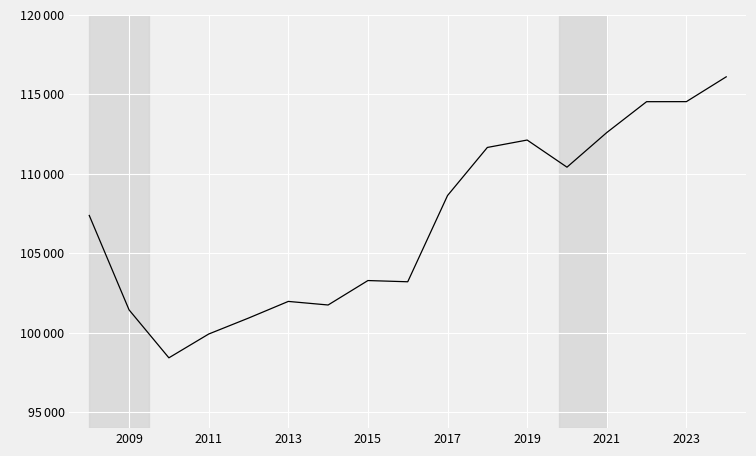

What is the difference between the maximum and minimum values?

17679